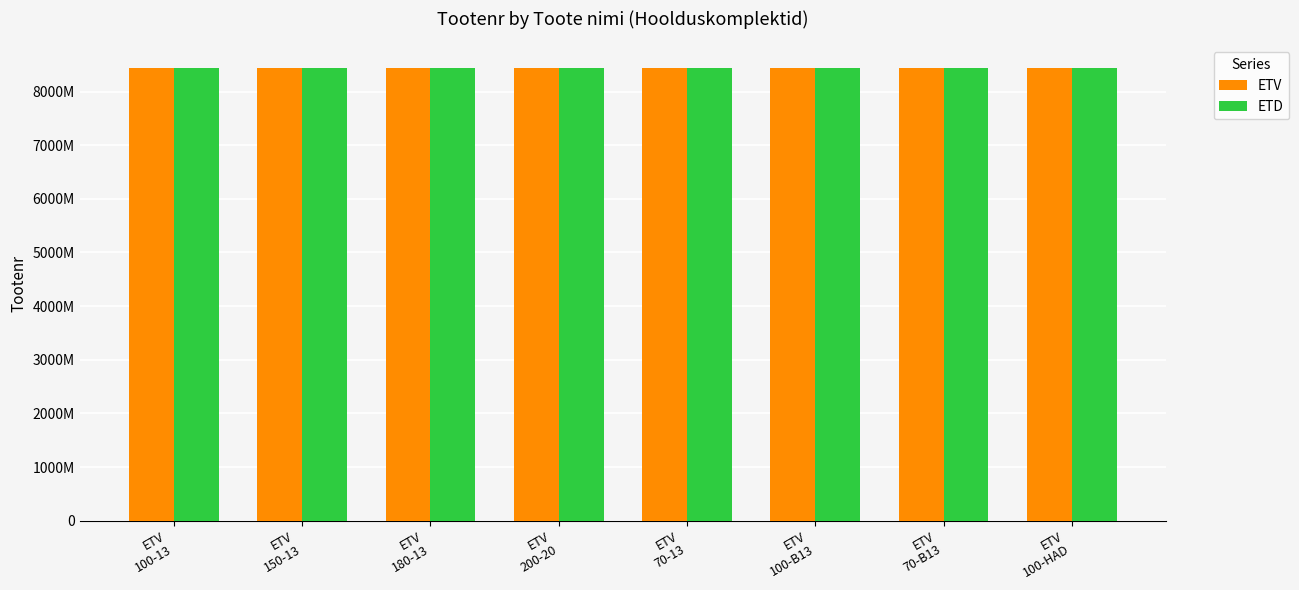

Does the chart contain any negative values?

No